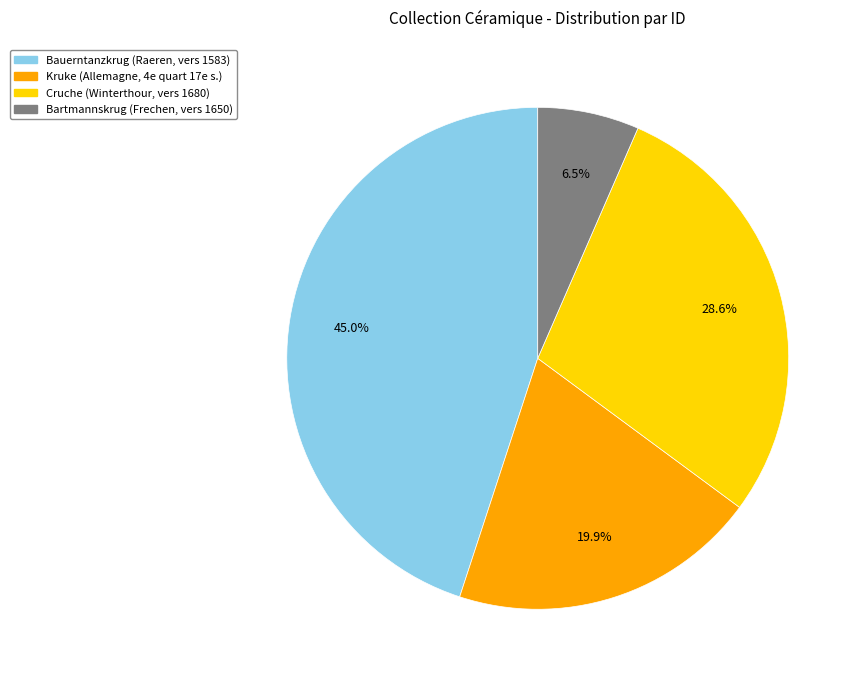

Combined, what portion of the pie is Bauerntanzkrug (Raeren, vers 1583) and Kruke (Allemagne, 4e quart 17e s.)?

64.9%